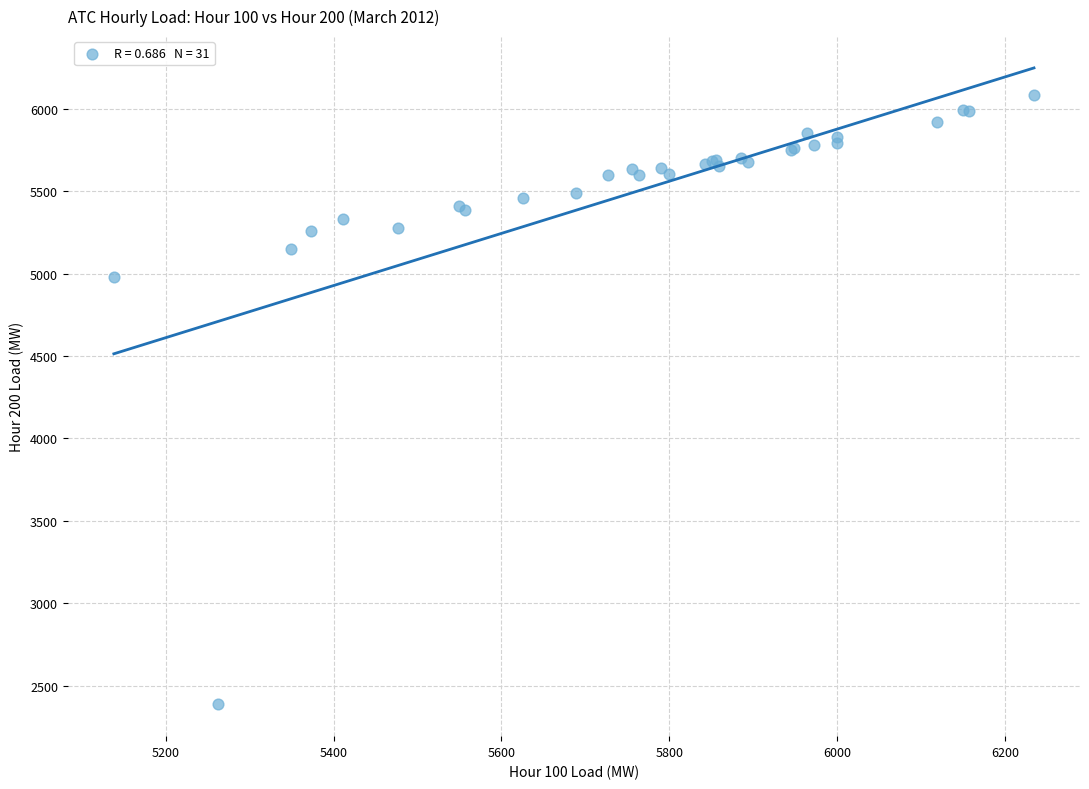

What Y value in the scatter plot is closest to 4235?

4977.1